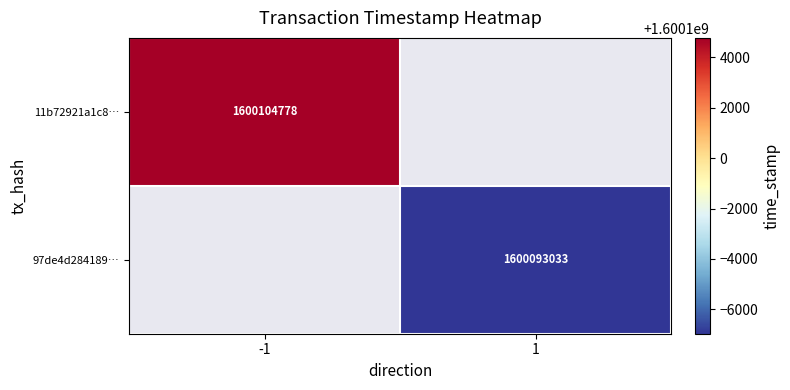

The value of 97de4d284189… at 1 is 1600093033. True or false?

True